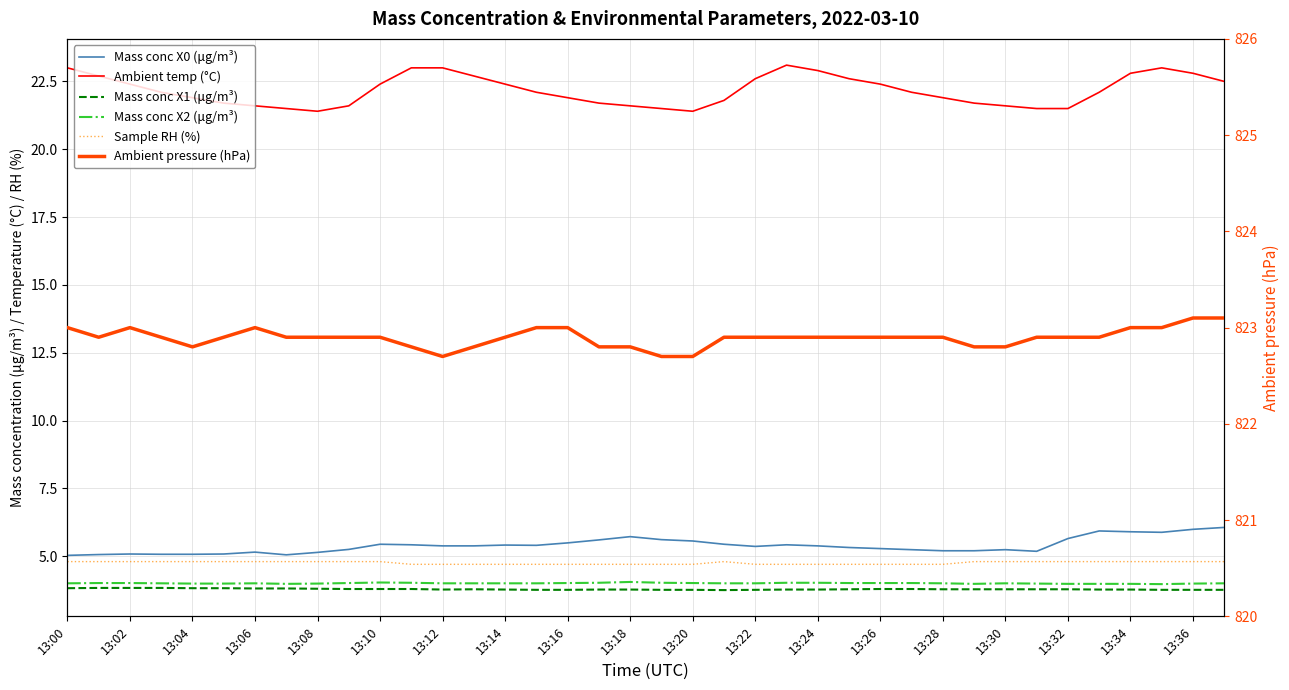

What is the spread (max minus min) of values at 13:12?

818.9